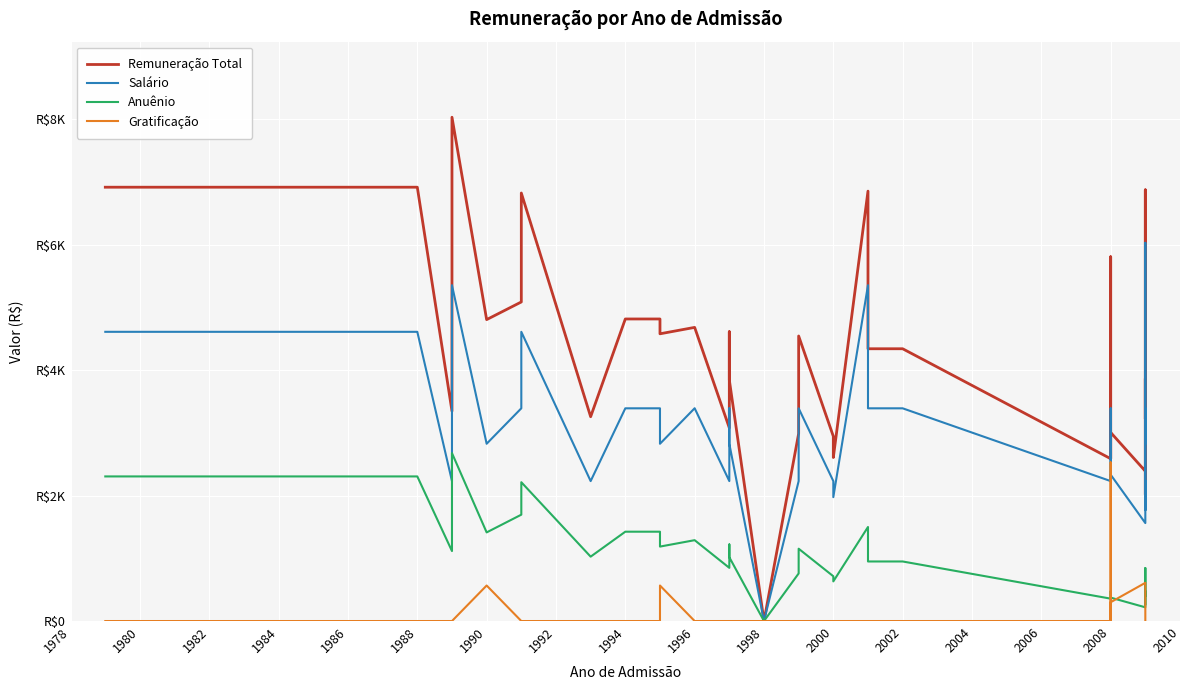

What is the label of the 17th point from the left?

2008